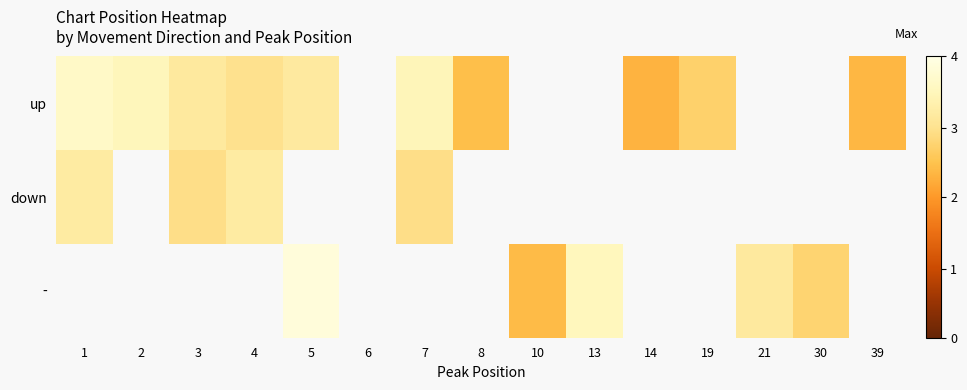

At how many categories does at least one series exceed 54?

11